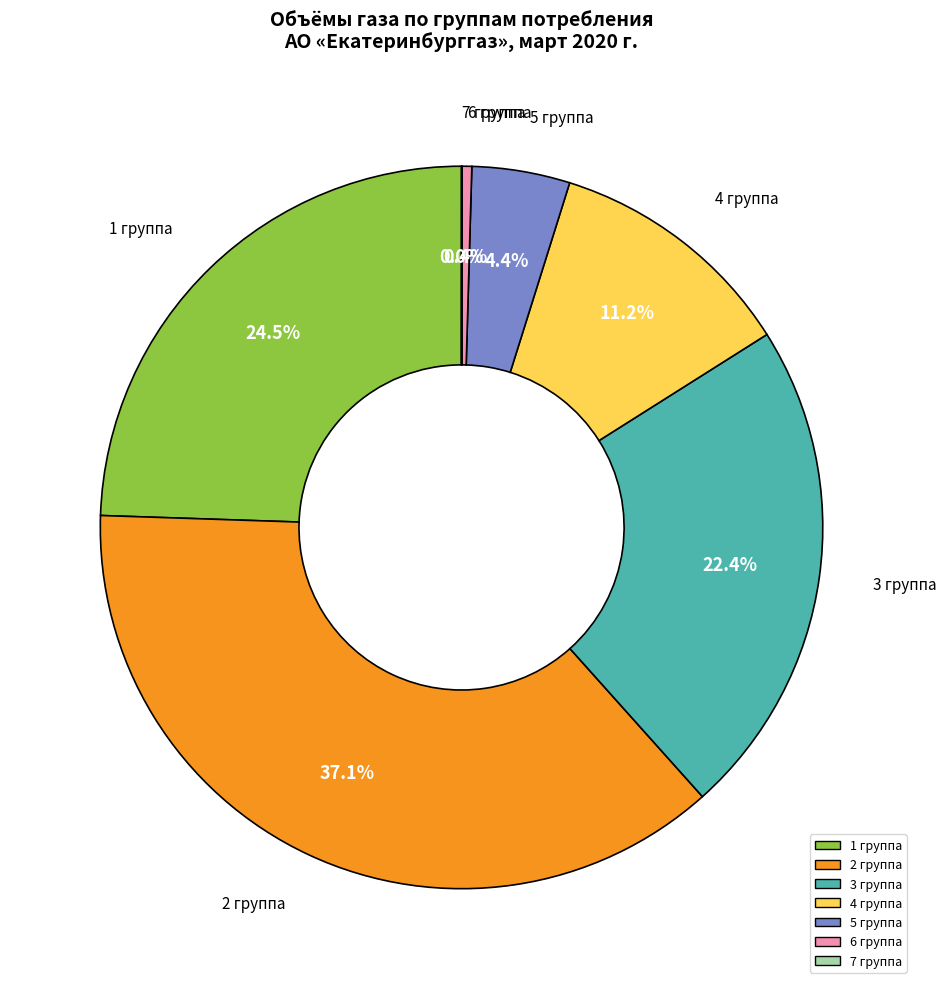

Is it true that 1 группа is 37% of the pie?

False